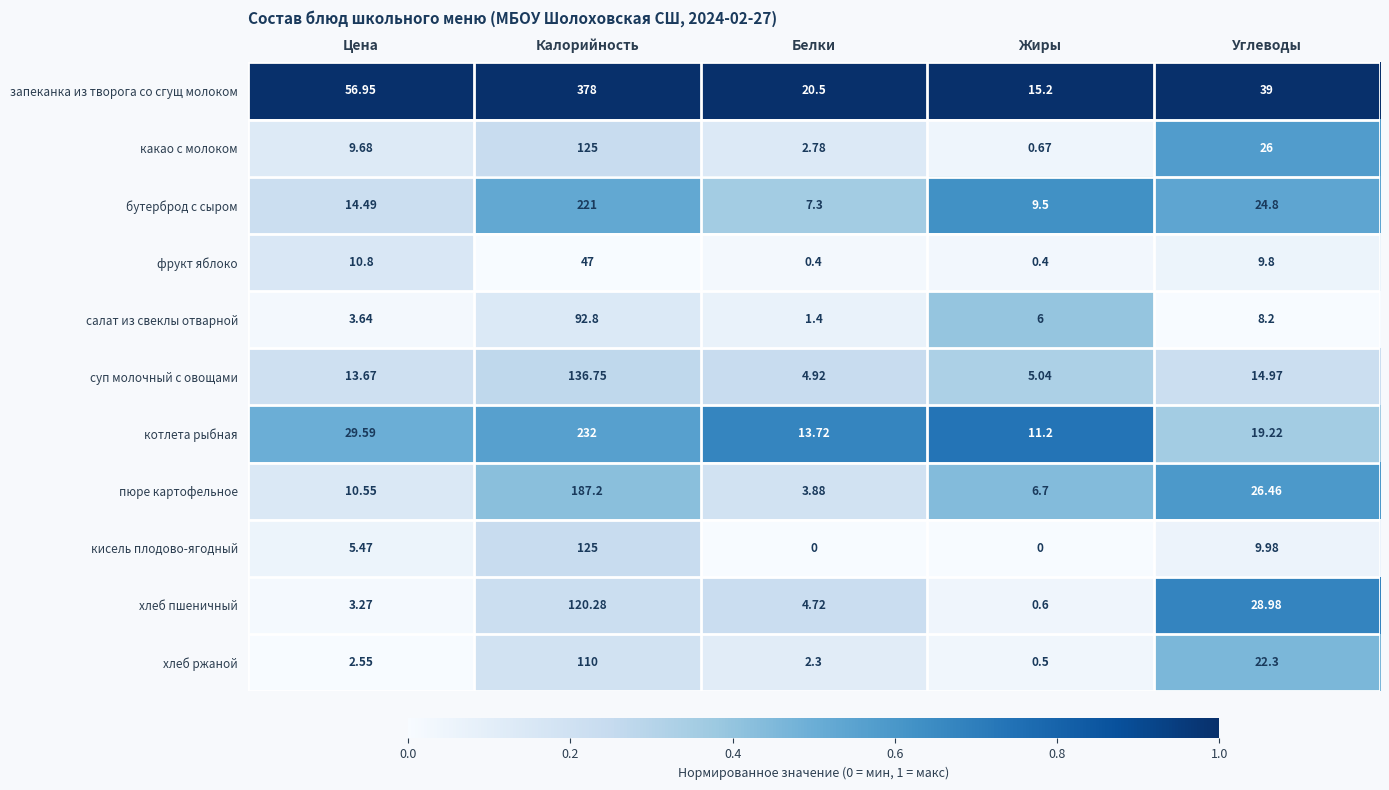

What is the difference between the highest and lowest values at Углеводы?

30.8